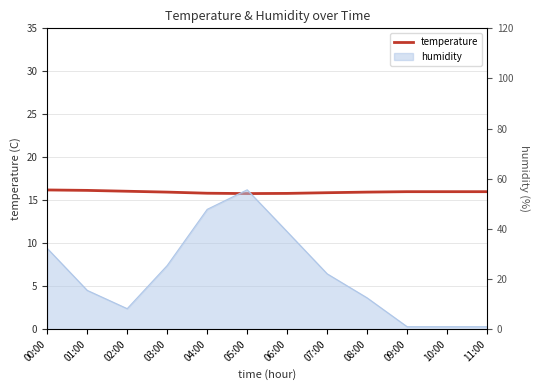

Reading left to right, transcribe all the data shown in this chart.

00:00=16.2	01:00=16.1	02:00=16.1	03:00=15.9	04:00=15.8	05:00=15.8	06:00=15.8	07:00=15.9	08:00=15.9	09:00=16.0	10:00=16.0	11:00=16.0